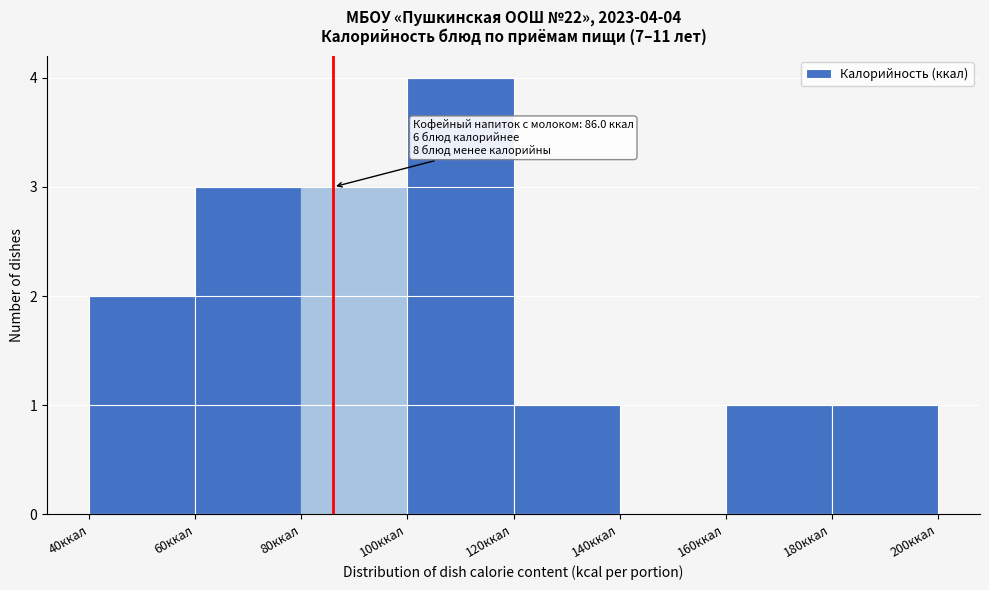

Which range on the x-axis has the tallest bar?

100 to 120